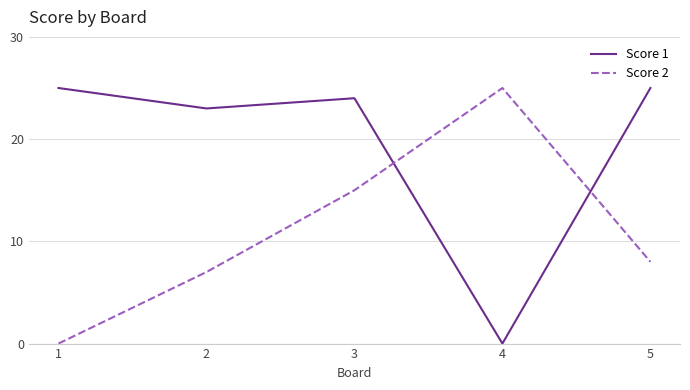

Reading right to left, list all the values displayed in this chart.

Score 1: 5=25	4=0	3=24	2=23	1=25
Score 2: 5=8	4=25	3=15	2=7	1=0